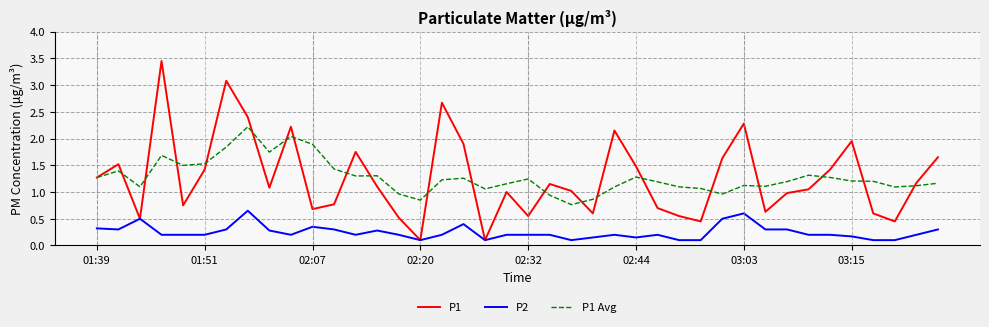

Which series has the largest range (max minus min)?

P1